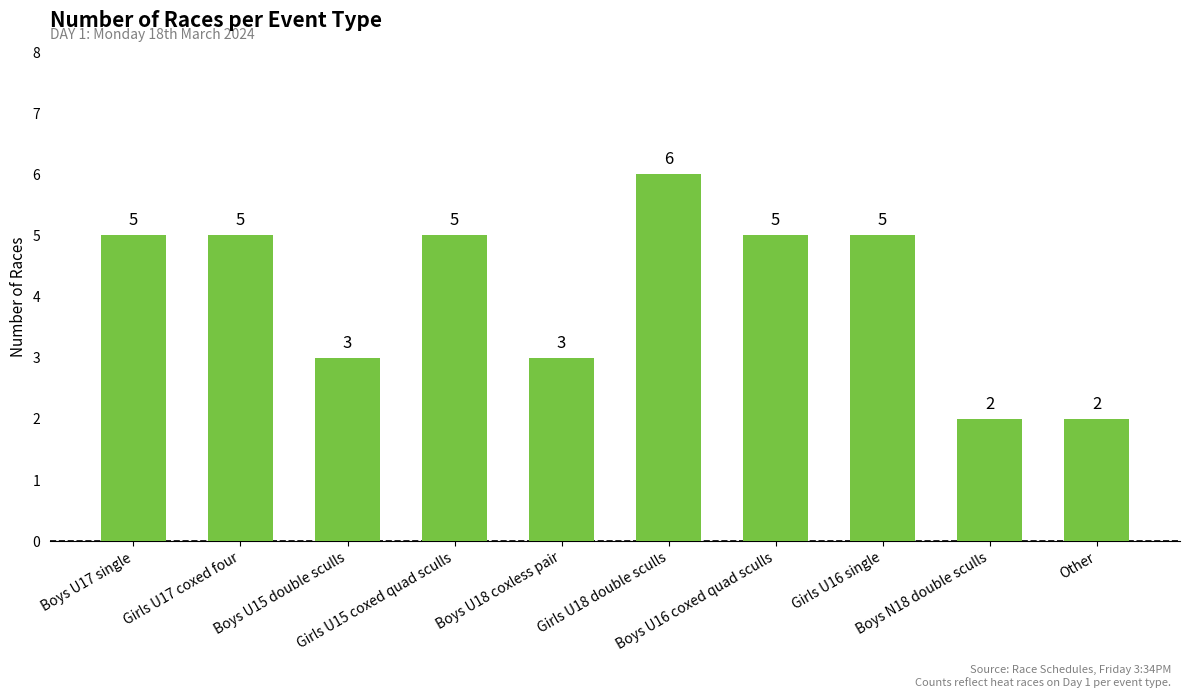

The chart shows a value of 3 at Girls U18 double sculls. True or false?

False